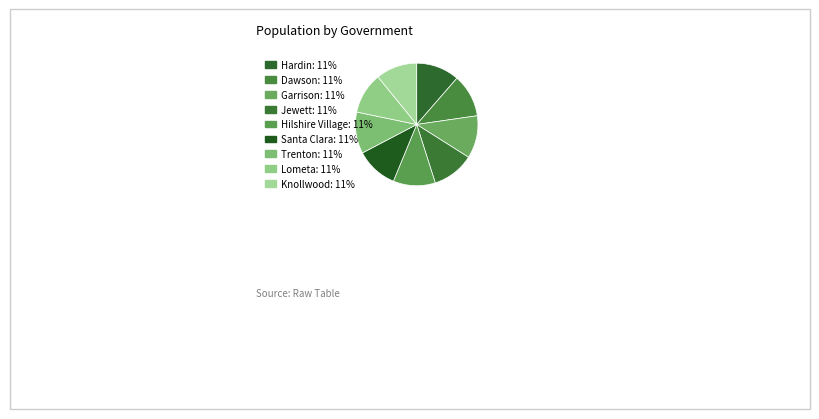

Is Santa Clara the majority of the pie?

No